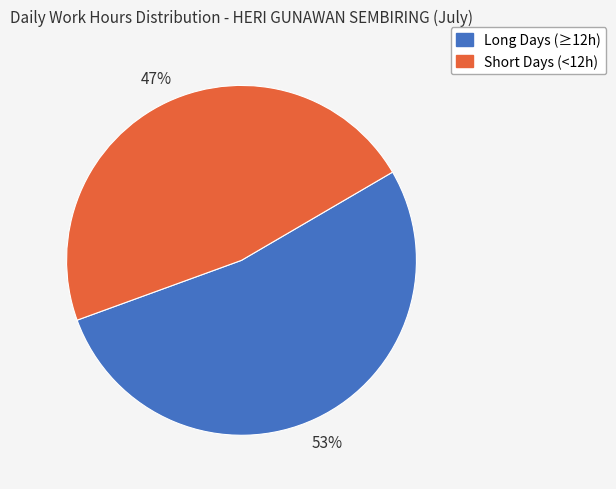

Is there any slice that represents more than half of the pie?

Yes